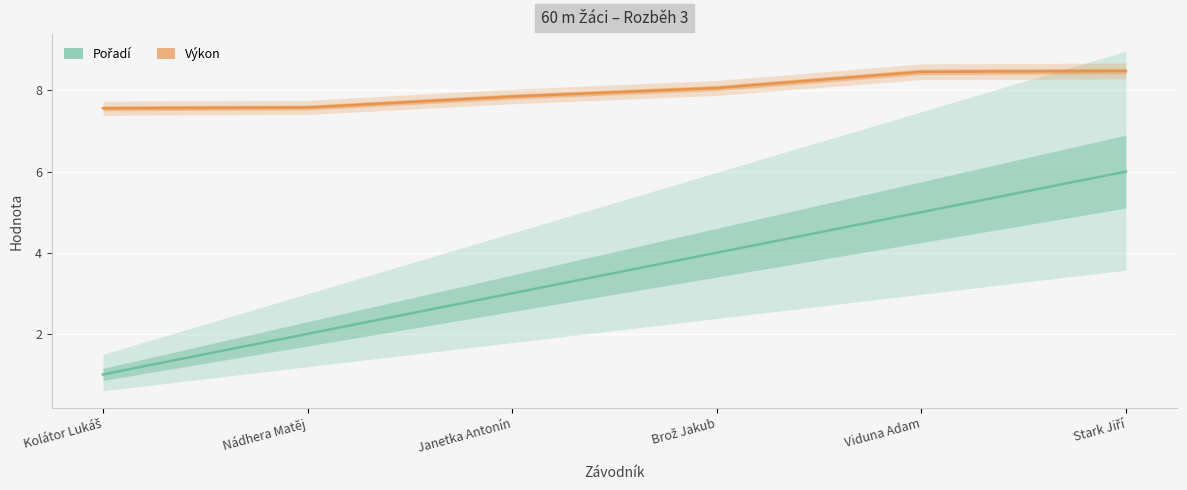

At which label does Výkon reach its minimum?

Kolátor Lukáš